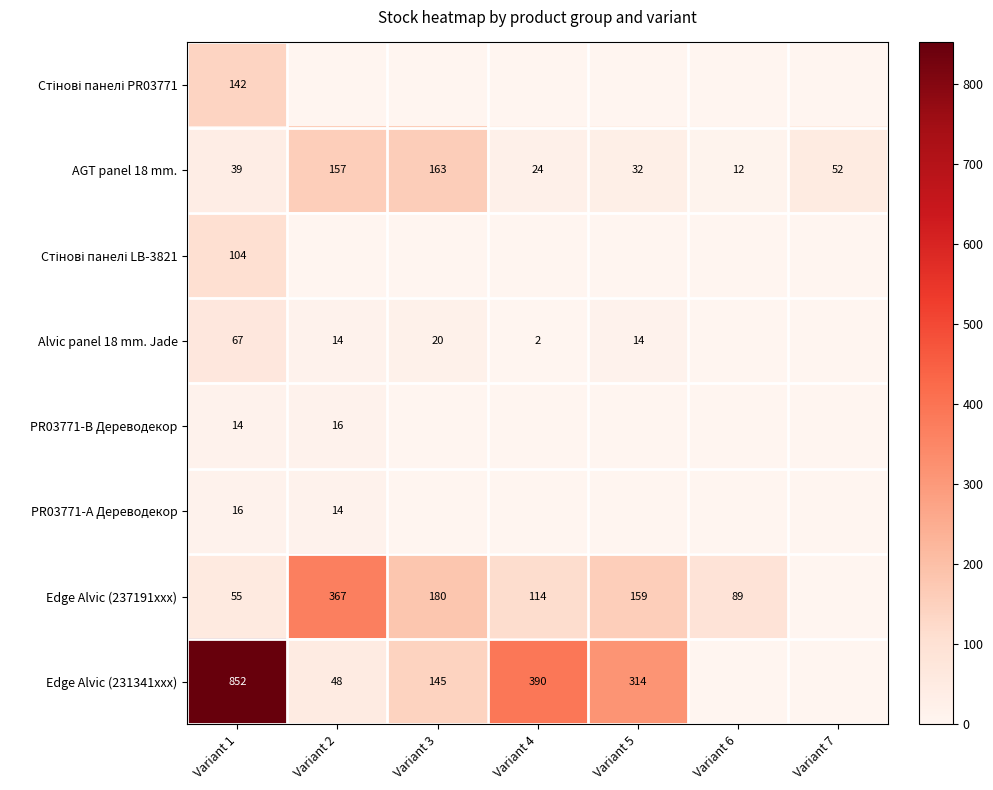

Is the value of PR03771-А Дереводекор at Variant 1 greater than the value of AGT panel 18 mm. at Variant 1?

No